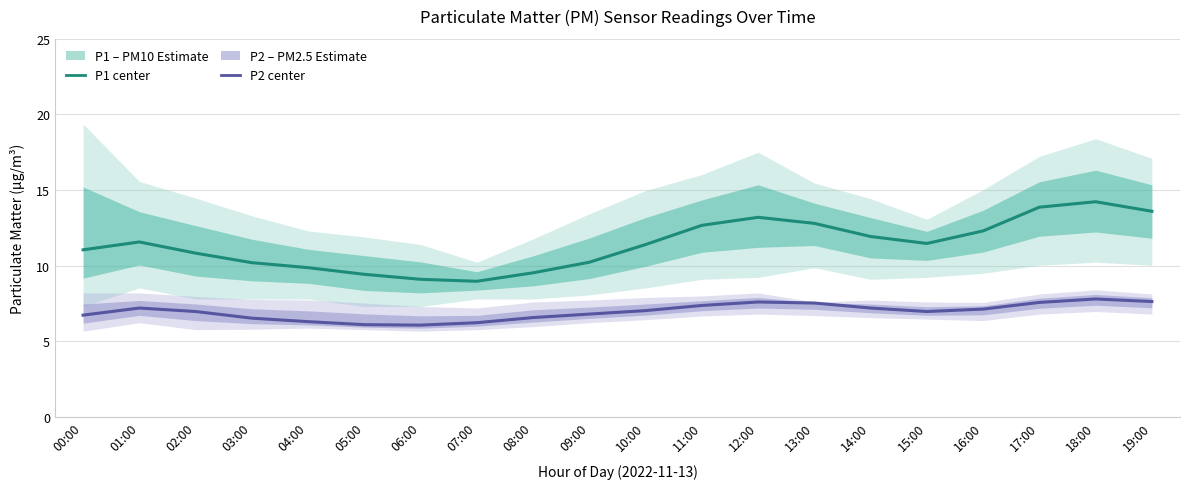

Where is P2 (PM2.5) nearest to the value 6?

06:00